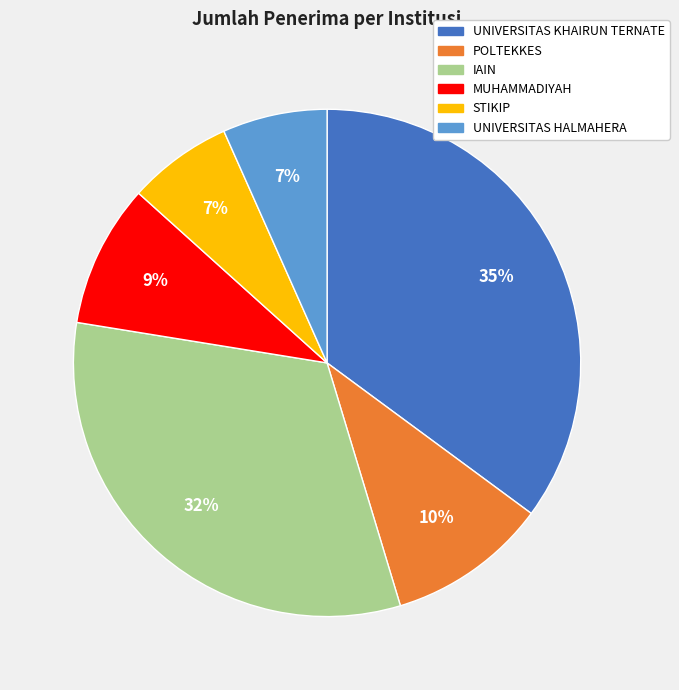

How many slices are in this pie chart?

6